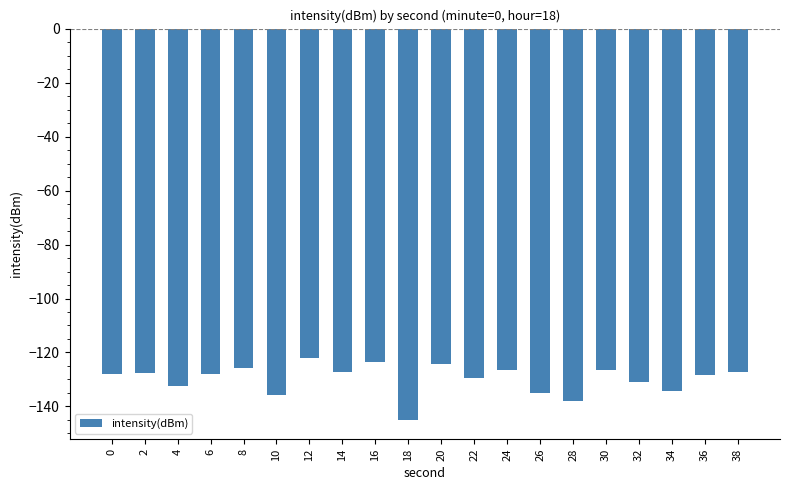

At which label does the data first exceed -127?

8